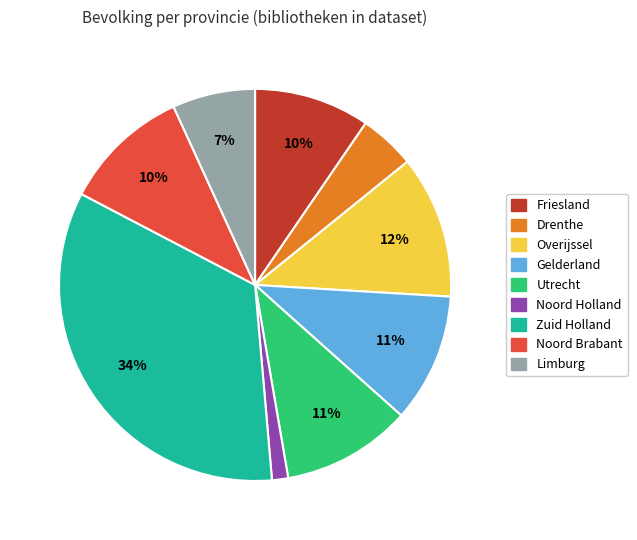

To the nearest percent, what is the difference between the largest and smallest slice percentages?

33%